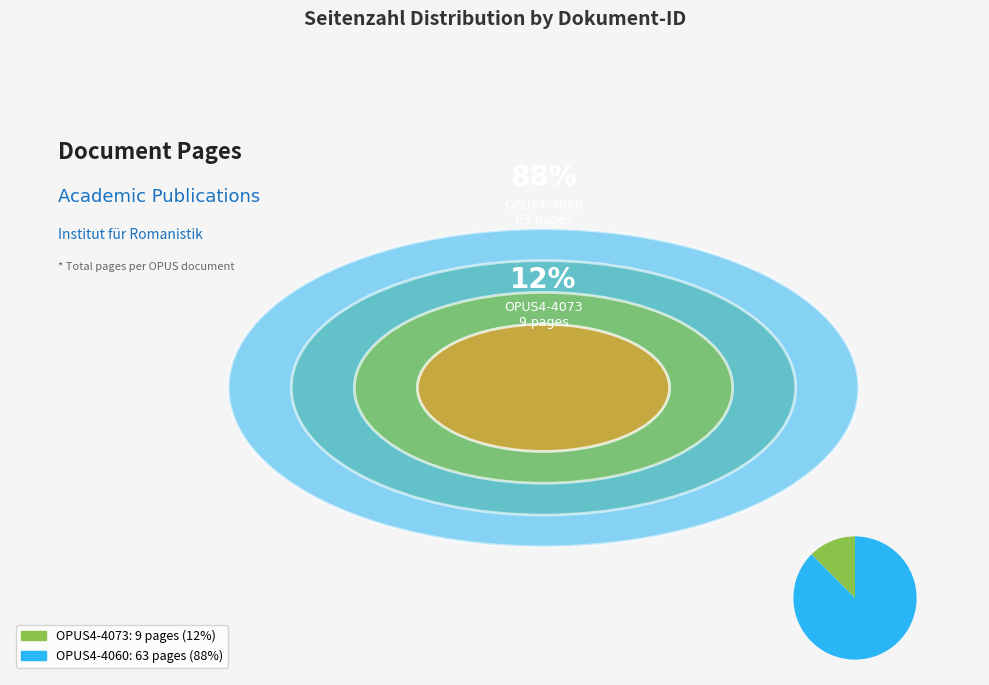

Is there any slice that represents more than half of the pie?

Yes